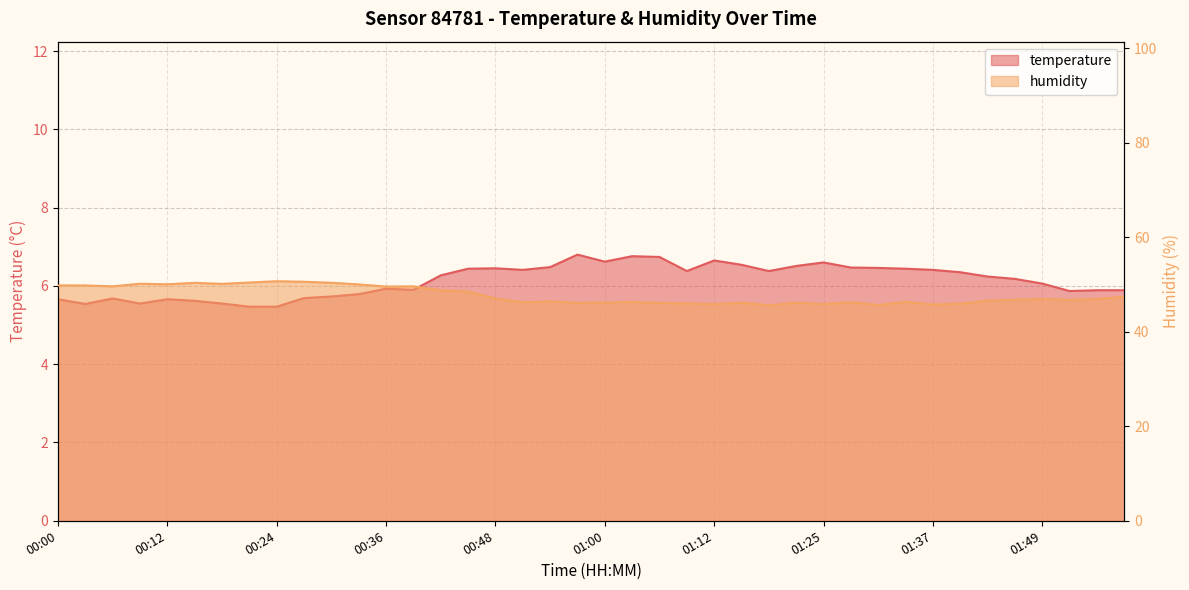

True or false: humidity has a value of 11.8 at 01:12.

False